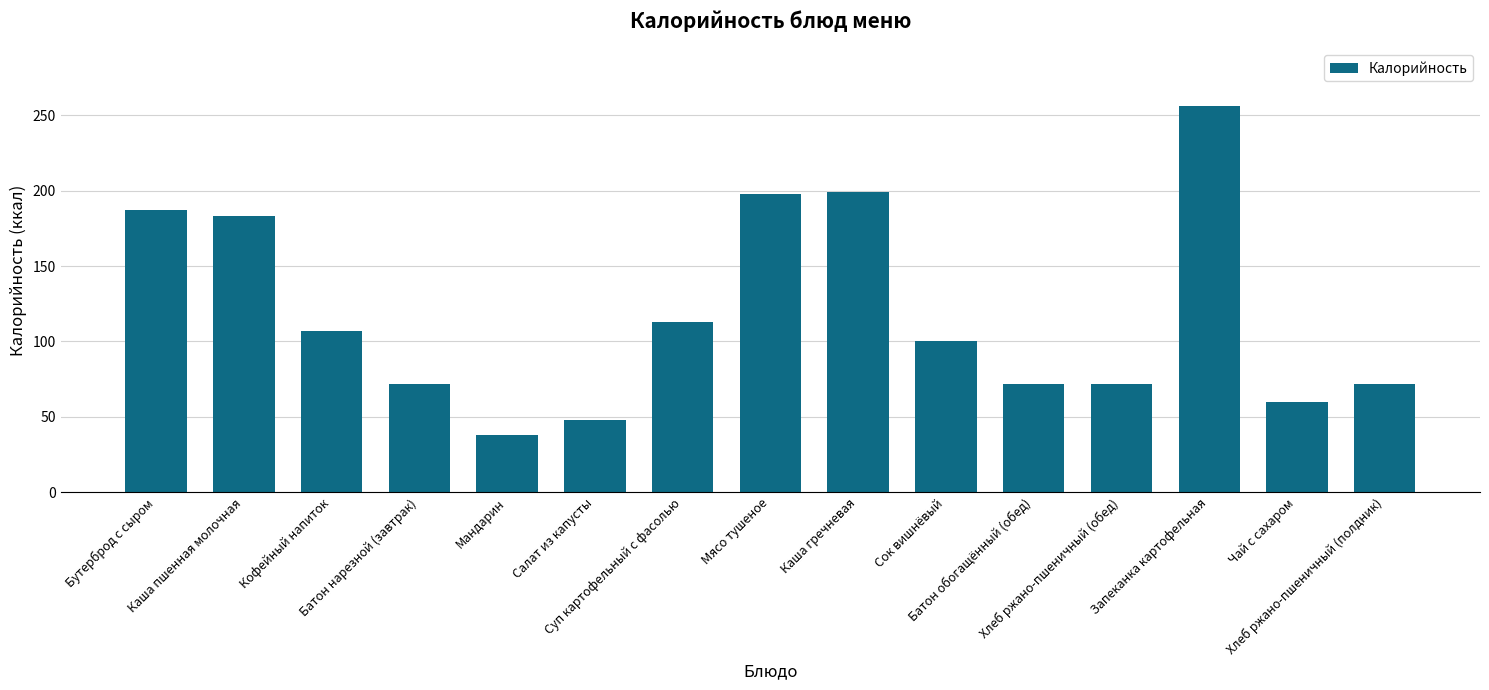

Where does the data first go above 100?

Бутерброд с сыром